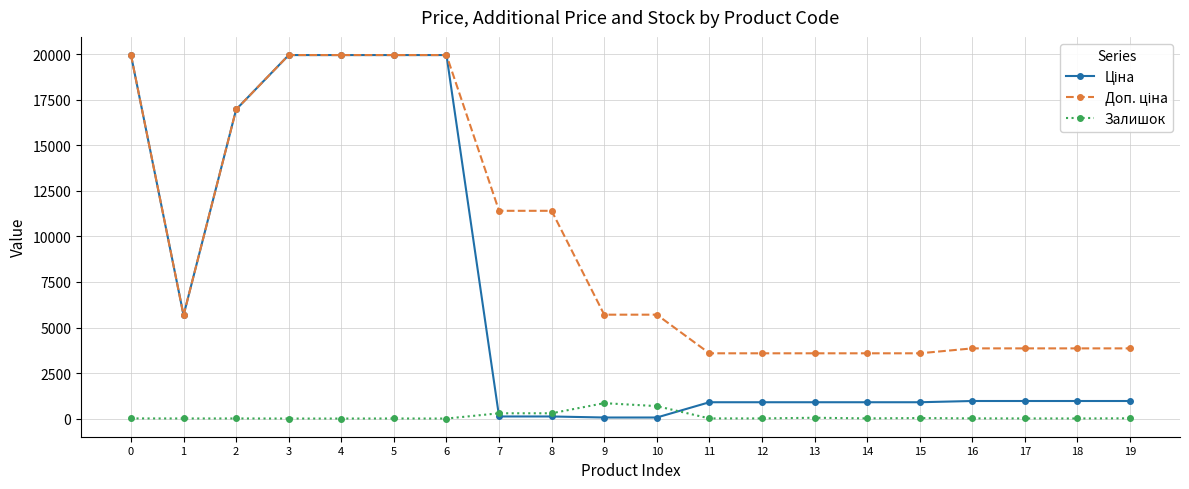

What is the highest value of the Залишок series?

845.0